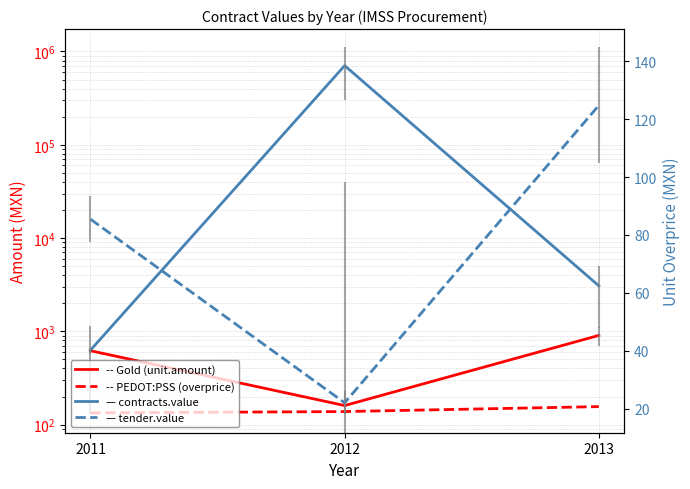

What is the sum of the contracts.items.unit.value.amountOverpriceMxIMSS values at 2013 and 2012?

146.8